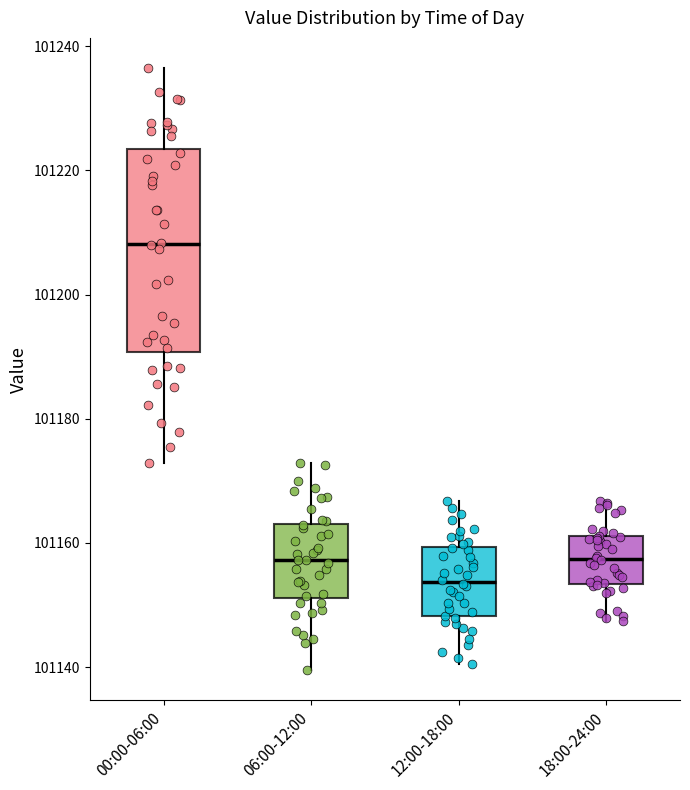

Where does the upper whisker of the box for 00:00-06:00 end on the y-axis? The values are not printed on the chart, so give them approximately, as read against the axis.

101236